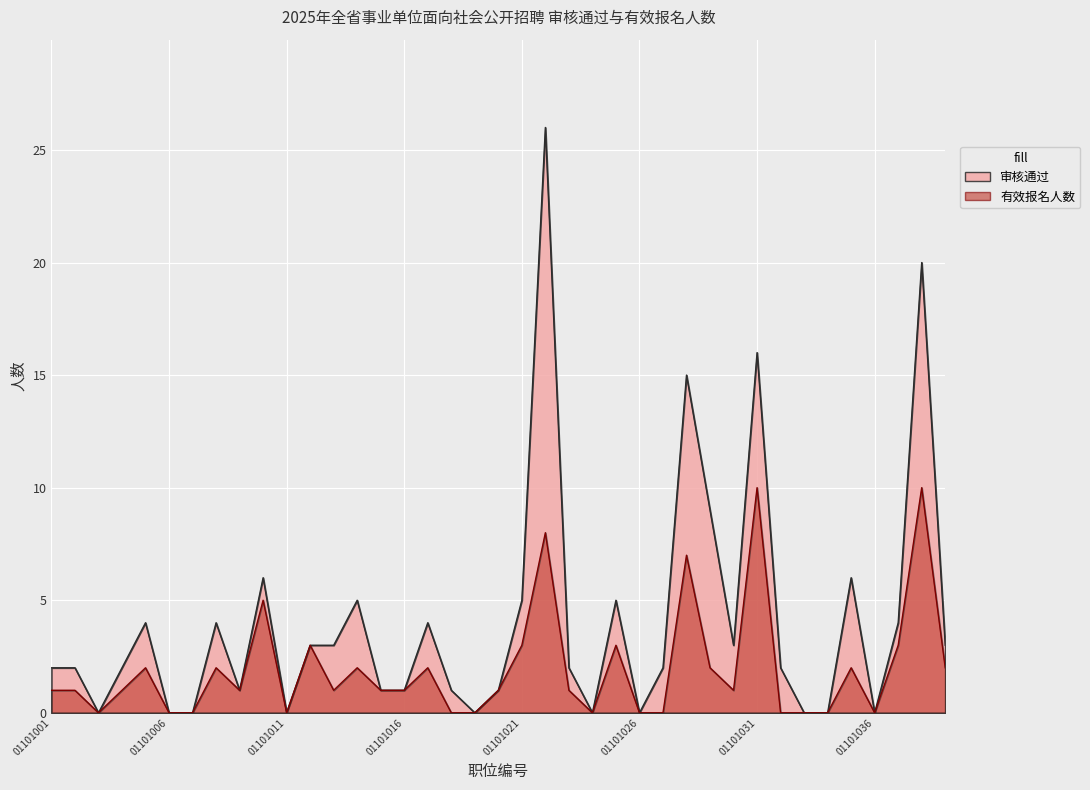

True or false: 有效报名人数 and 审核通过 cross at least once.

False